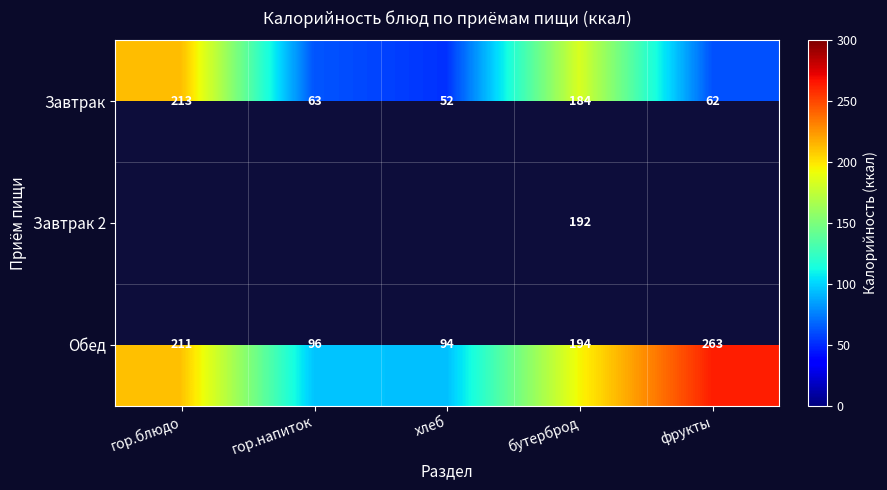

List the labels in order of Завтрак value, largest first.

гор.блюдо, бутерброд, гор.напиток, фрукты, хлеб